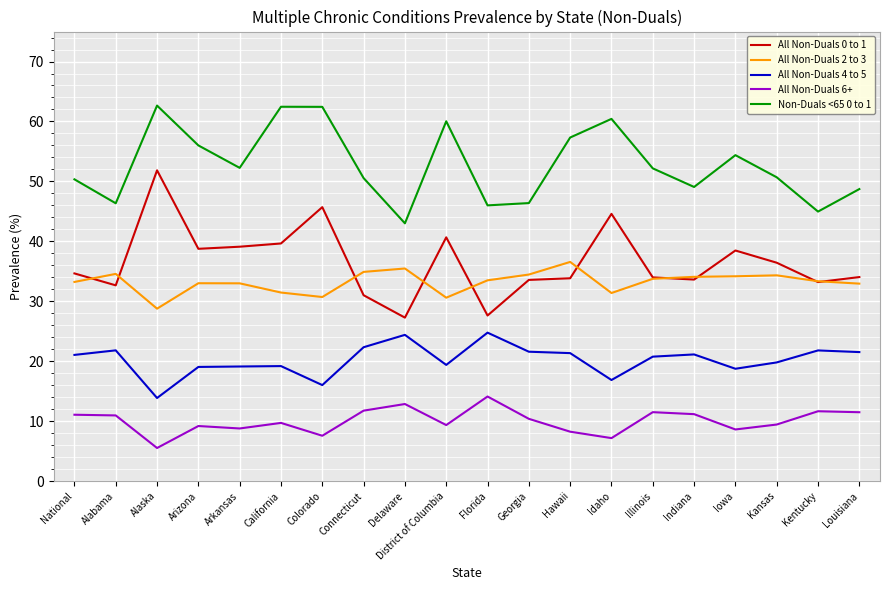

What value does the All Non-Duals 4 to 5 series have at Hawaii?

21.4